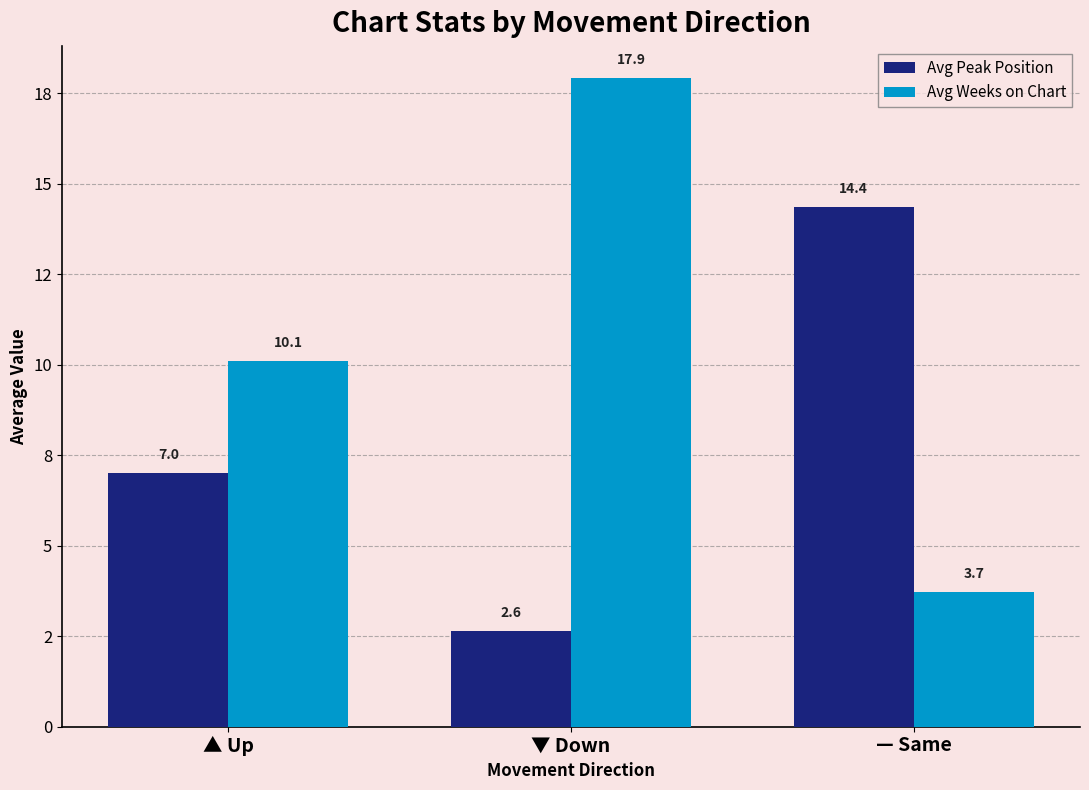

What is the average value of the Avg Peak Position series?

8.0